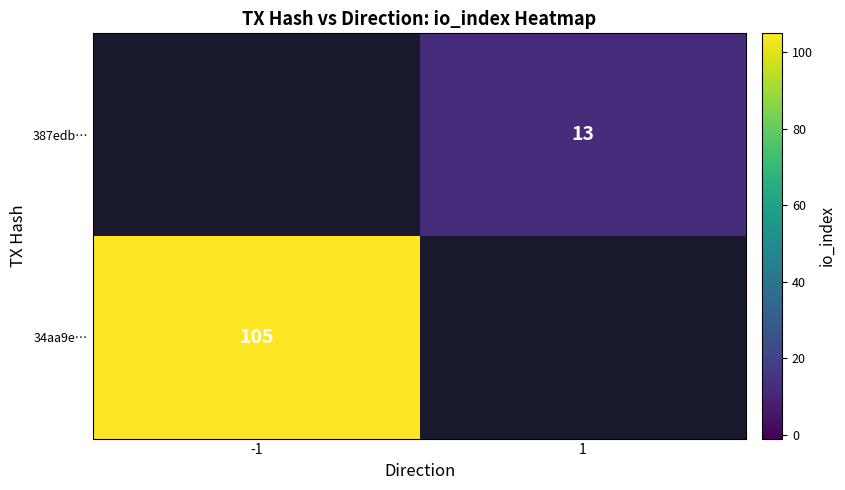

How many distinct data groups are displayed?

2